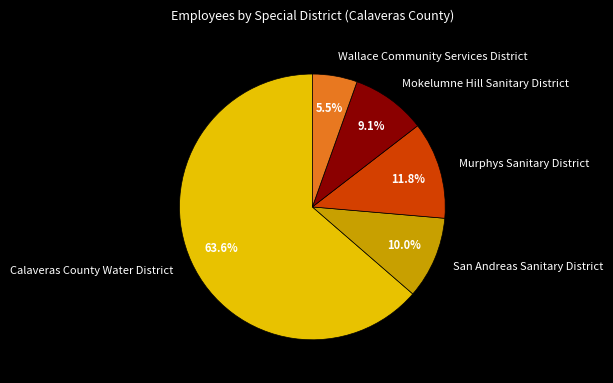

What is the total percentage of Mokelumne Hill Sanitary District and Murphys Sanitary District?

20.9%